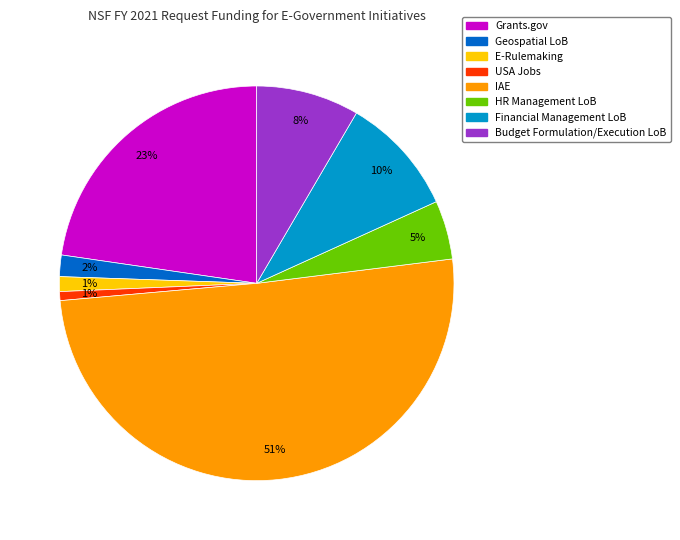

To the nearest percent, what is the average slice percentage?

12%